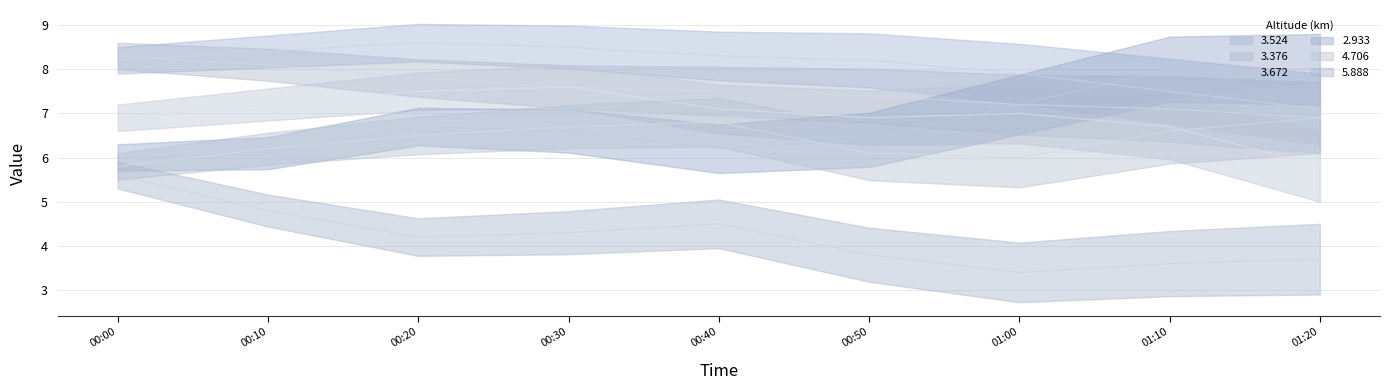

Reading left to right, what are all the values shown in this chart?

3.376: 8.3	8.1	7.8	7.6	7.5	7.4	7.2	7.1	6.9
4.706: 5.8	6.2	6.5	6.7	6.8	6.1	6.0	6.6	6.9
5.888: 5.6	4.8	4.2	4.3	4.5	3.8	3.4	3.6	3.7
2.933: 6.0	6.1	6.7	6.6	6.2	6.4	7.2	8.0	8.0
3.524: 8.2	8.4	8.6	8.5	8.3	8.2	7.9	7.5	7.1
3.672: 6.9	7.2	7.5	7.6	7.1	6.9	7.0	6.7	5.8